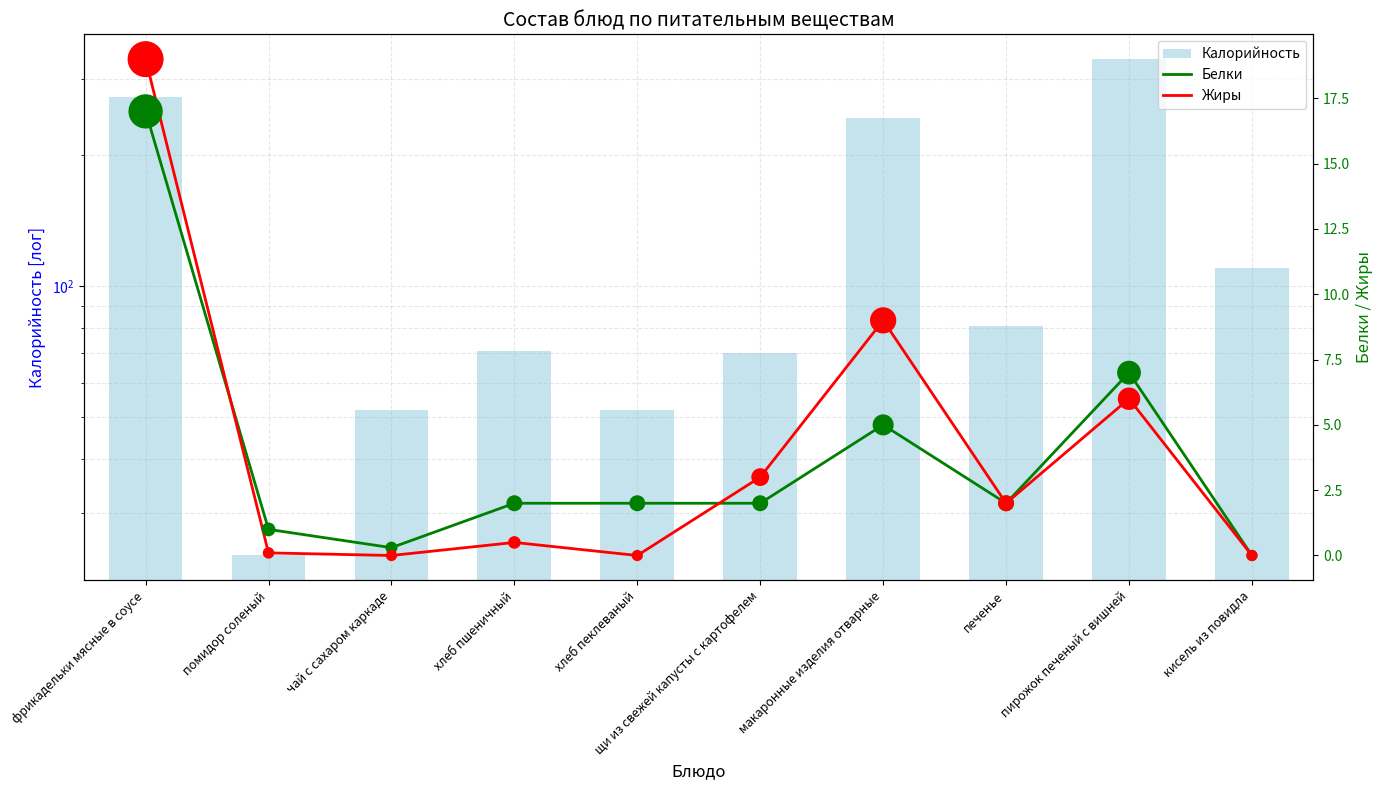

What are all the series names shown in the legend?

Калорийность, Белки, Жиры